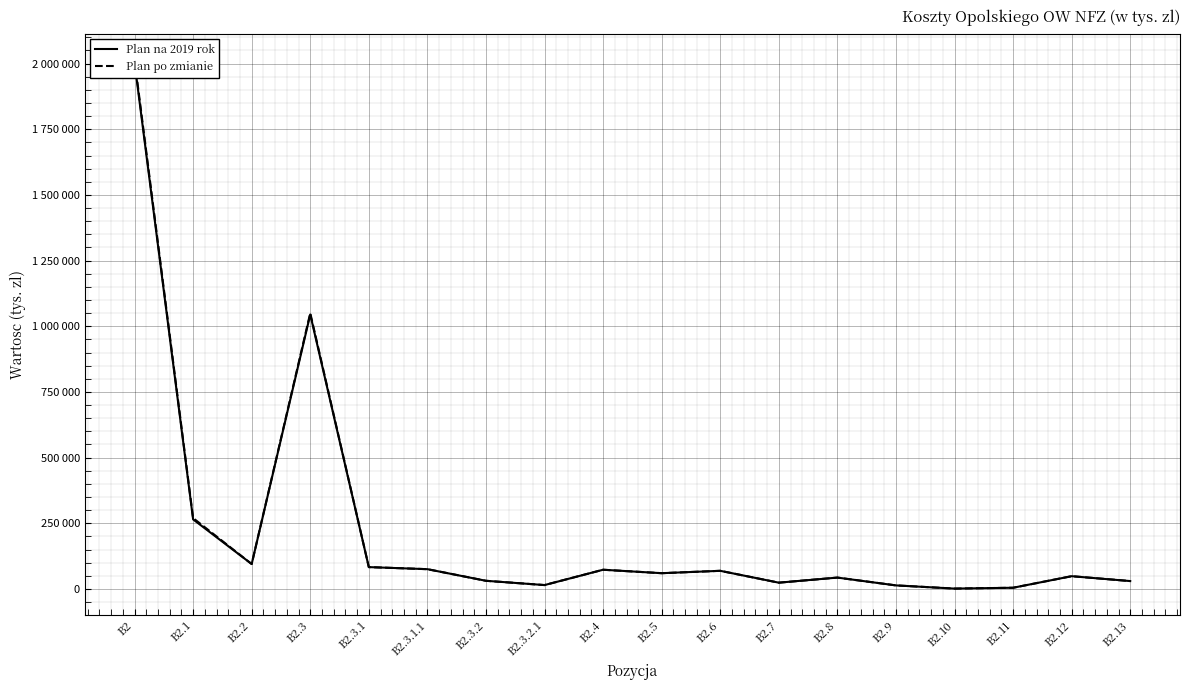

How many values in the Plan na 2019 rok series exceed 59980?

8